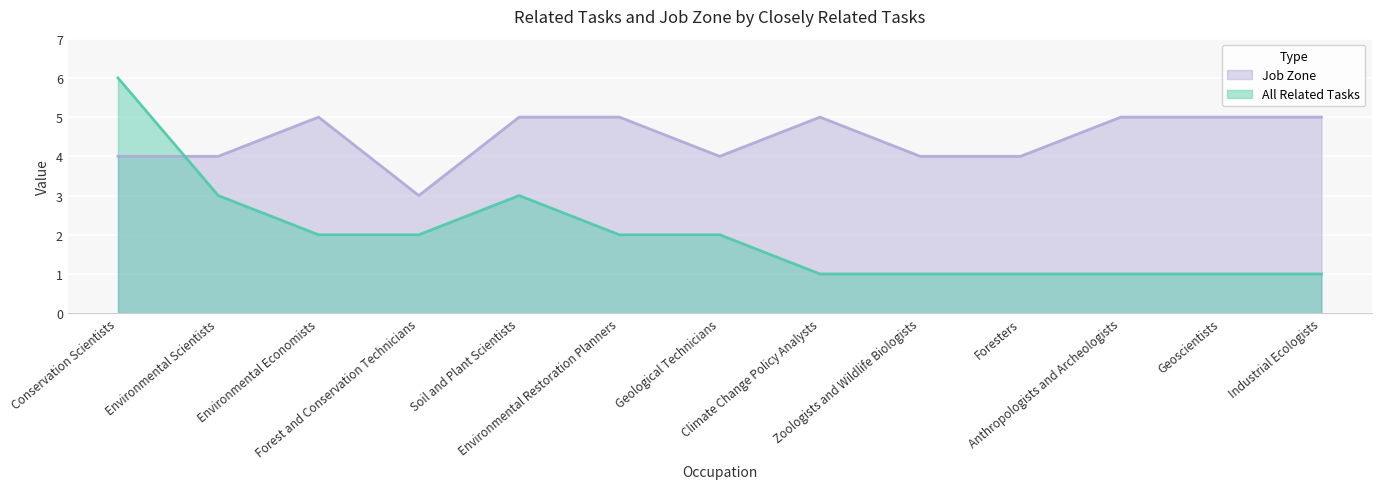

Rank the series at Forest and Conservation Technicians from lowest to highest value.

All Related Tasks, Job Zone